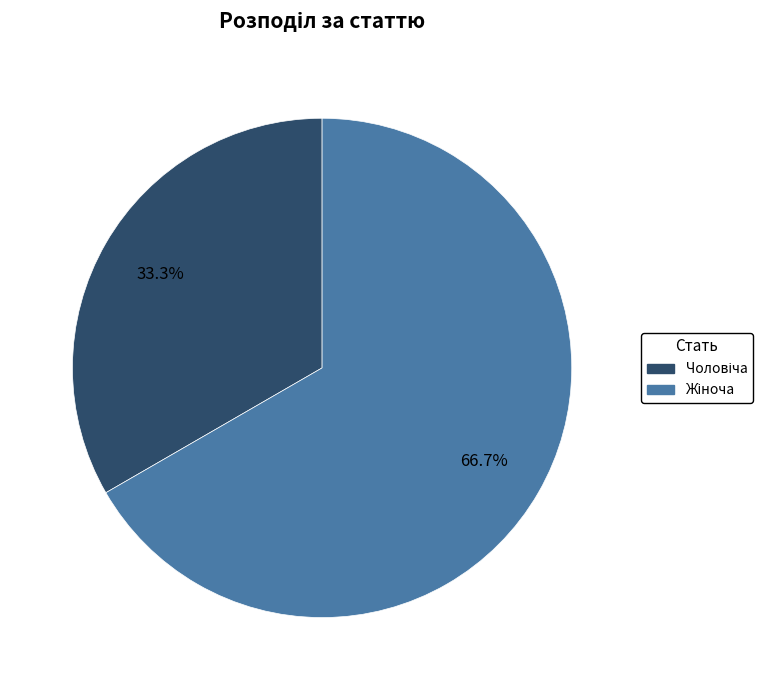

Is there a majority slice in this chart?

Yes